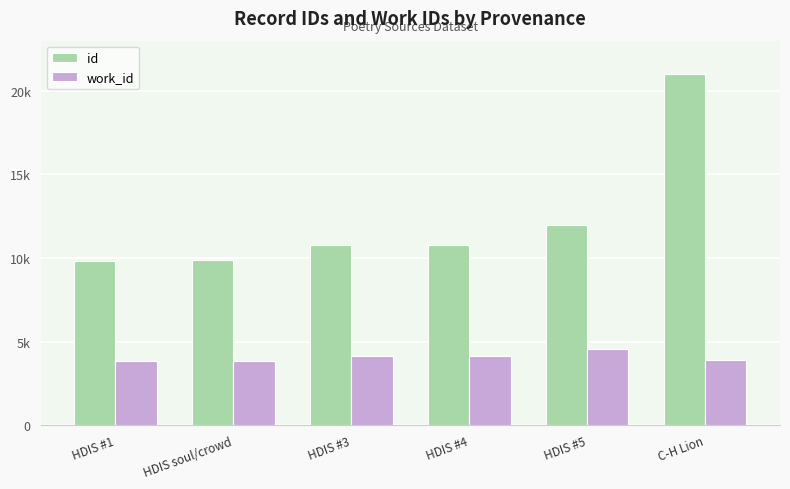

What position from the left is C-H Lion?

6